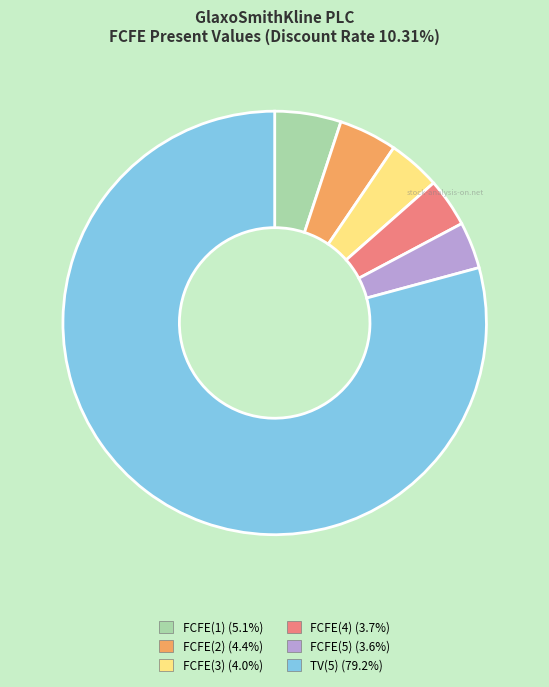

Which has a higher value, TV(5) or FCFE(3)?

TV(5)